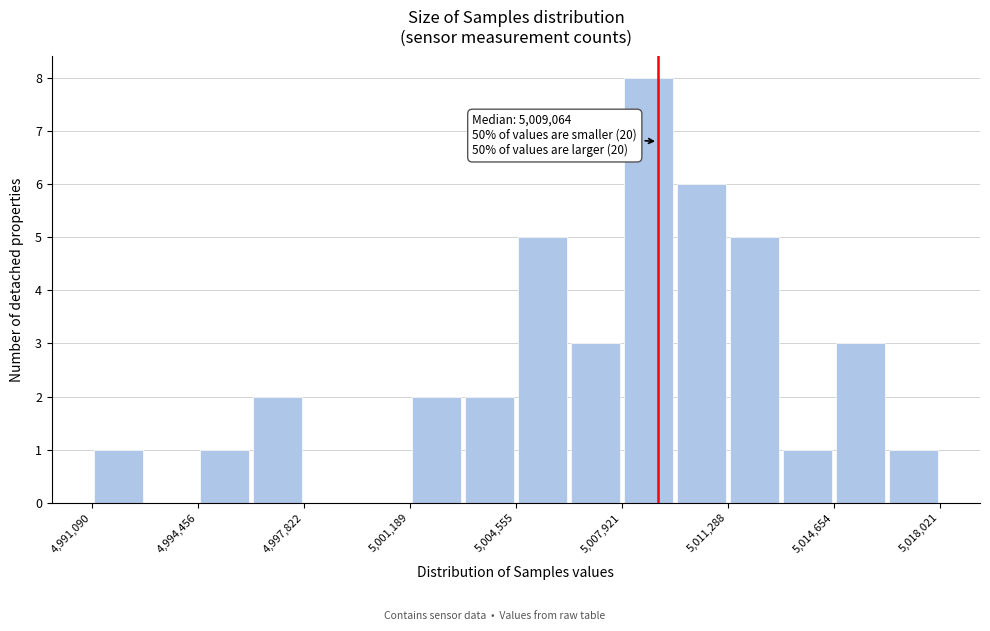

Read against the x-axis, roughly where is the centre of the tallest bar?

5009000